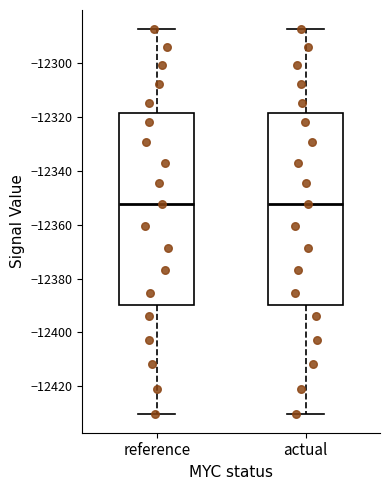

Reading left to right, transcribe this box plot: for each box, give where its median line is, the range the box spans, and where its two whiskers end, as read against the y-axis. The values are not printed on the chart, so give them approximately, as read against the axis.

reference: median -12352, box -12390 to -12318, whiskers -12430 to -12288
actual: median -12352, box -12390 to -12318, whiskers -12430 to -12288